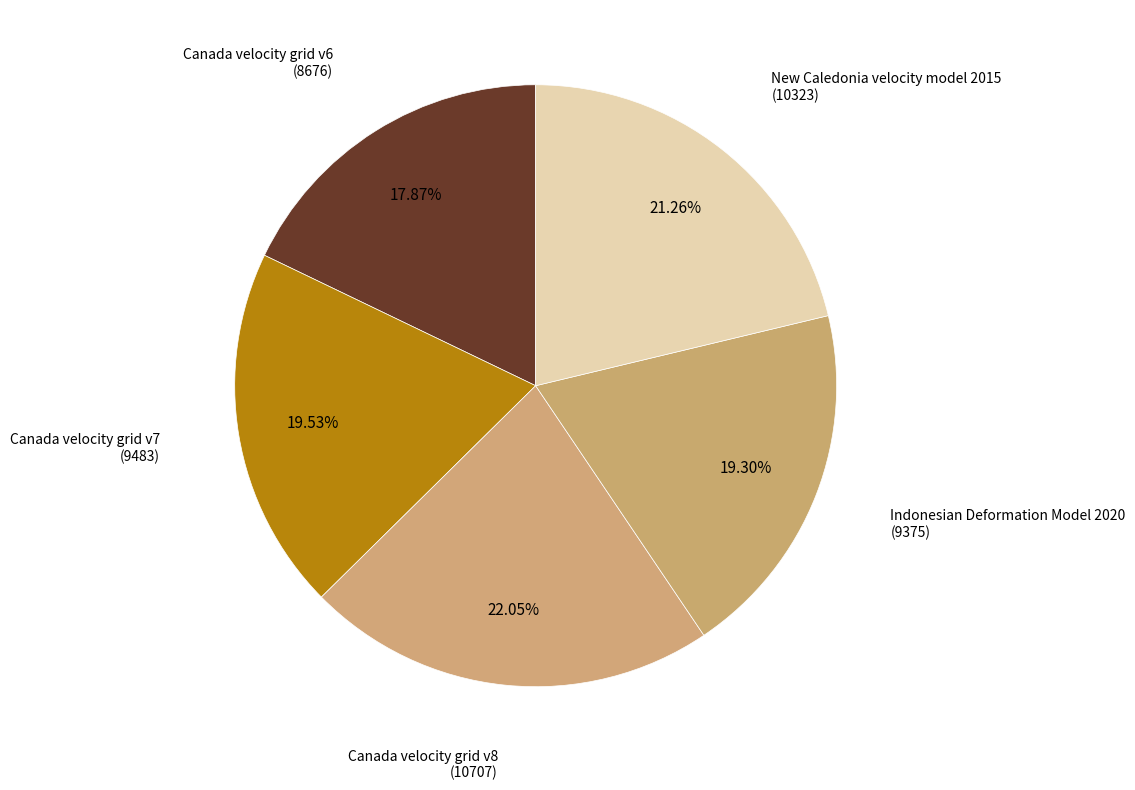

How many segments does this pie chart have?

5